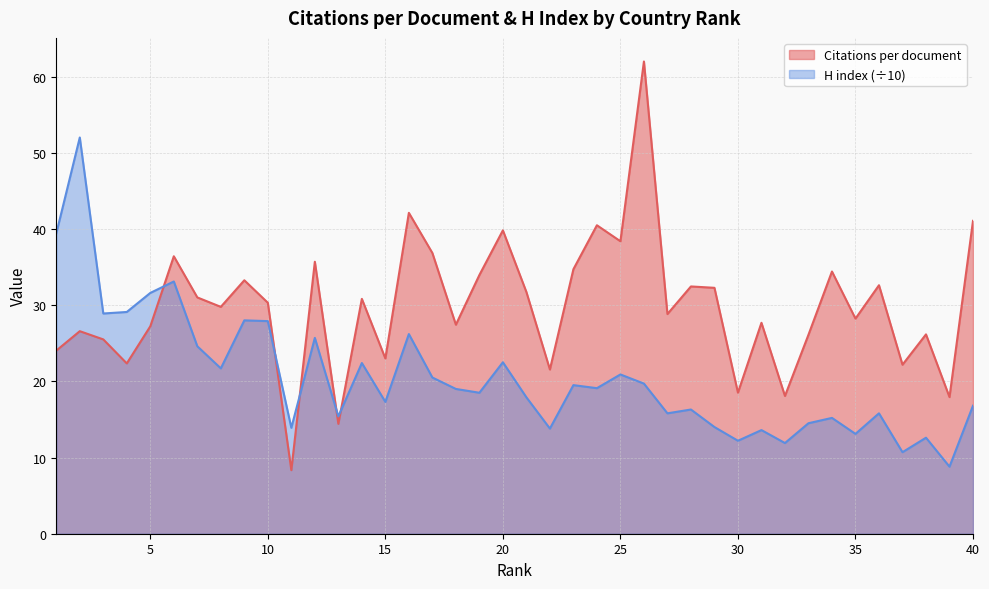

True or false: H index has a value of 47.6 at 9.

False